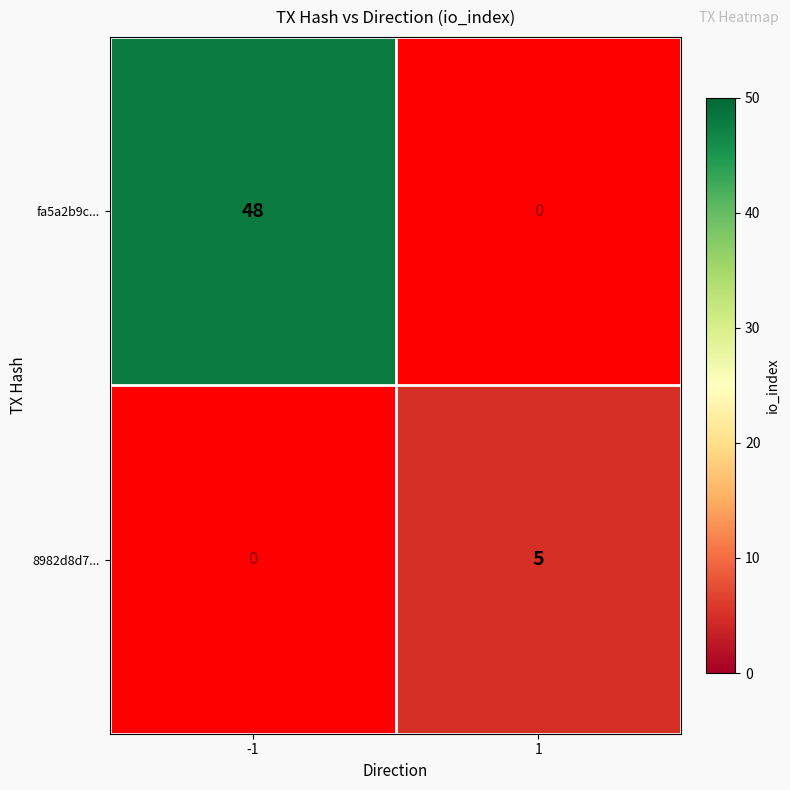

True or false: 8982d8d7... has a value of 2 at 1.

False